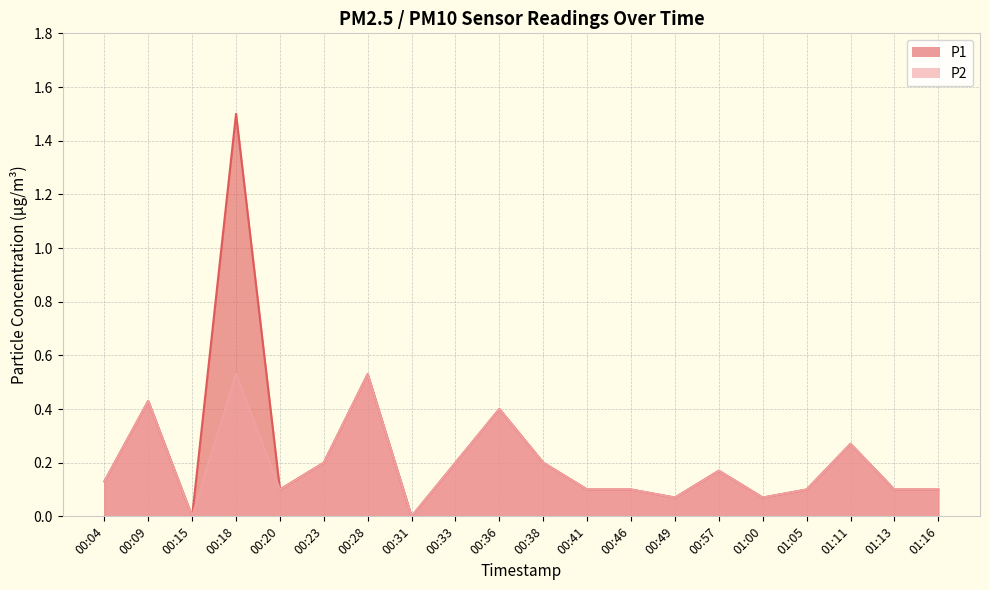

Between 00:15 and 01:16, which series saw the biggest shift?

P1